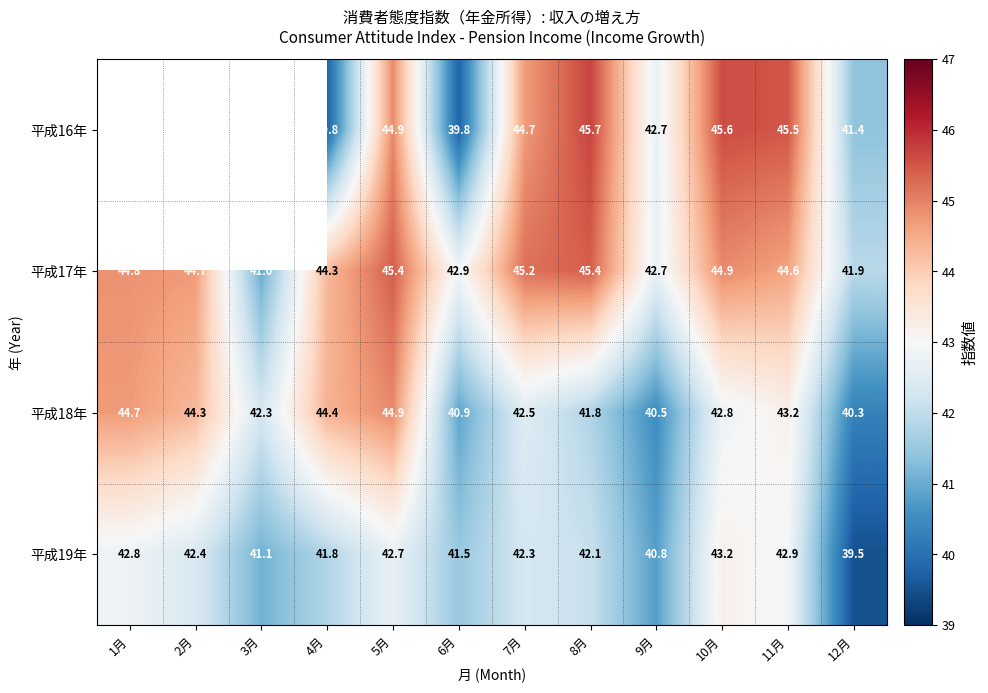

What is the difference between the highest and lowest values at 8月?

3.9